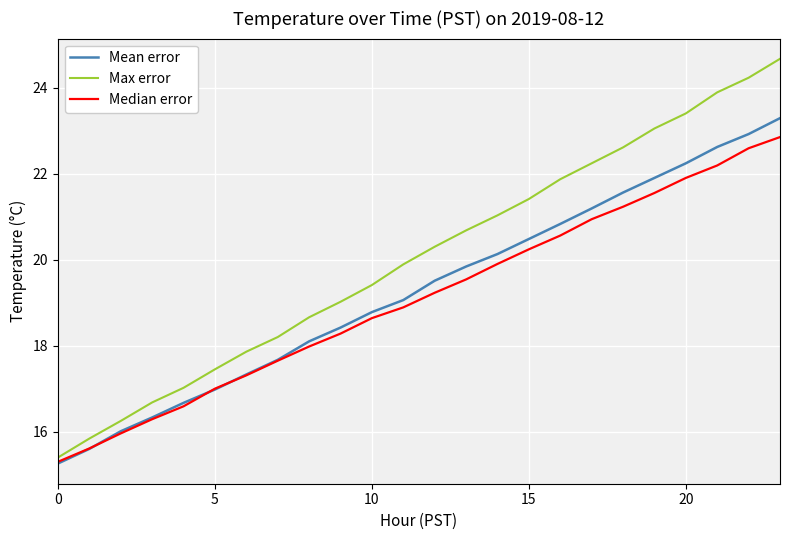

Which series has the widest spread of values?

Max error